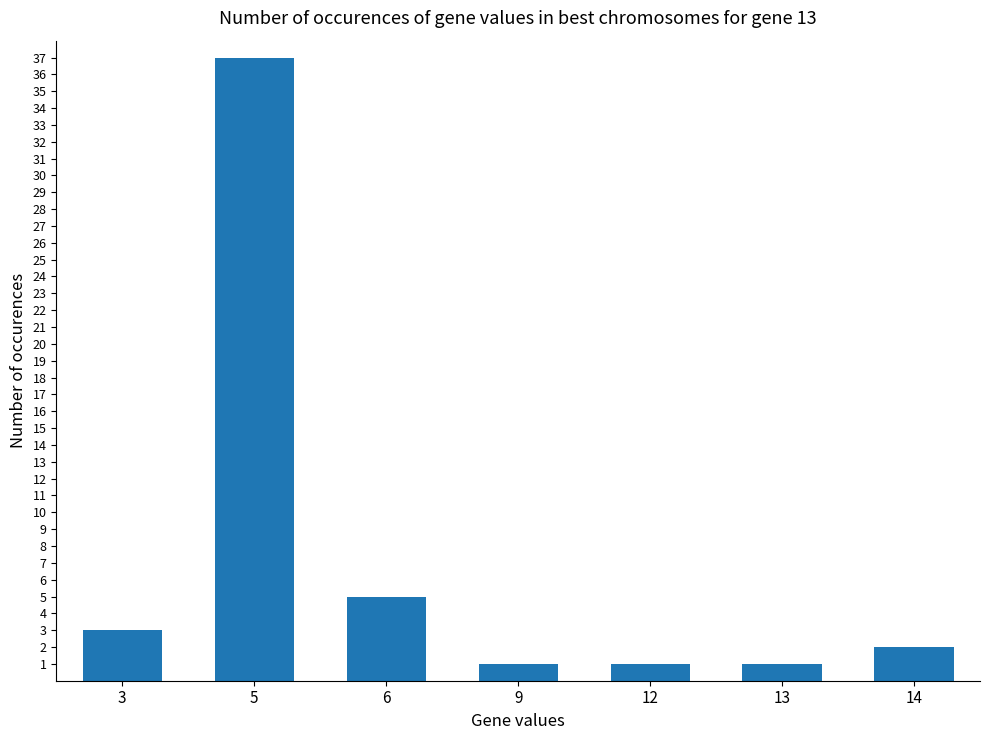

Does the chart contain any negative values?

No